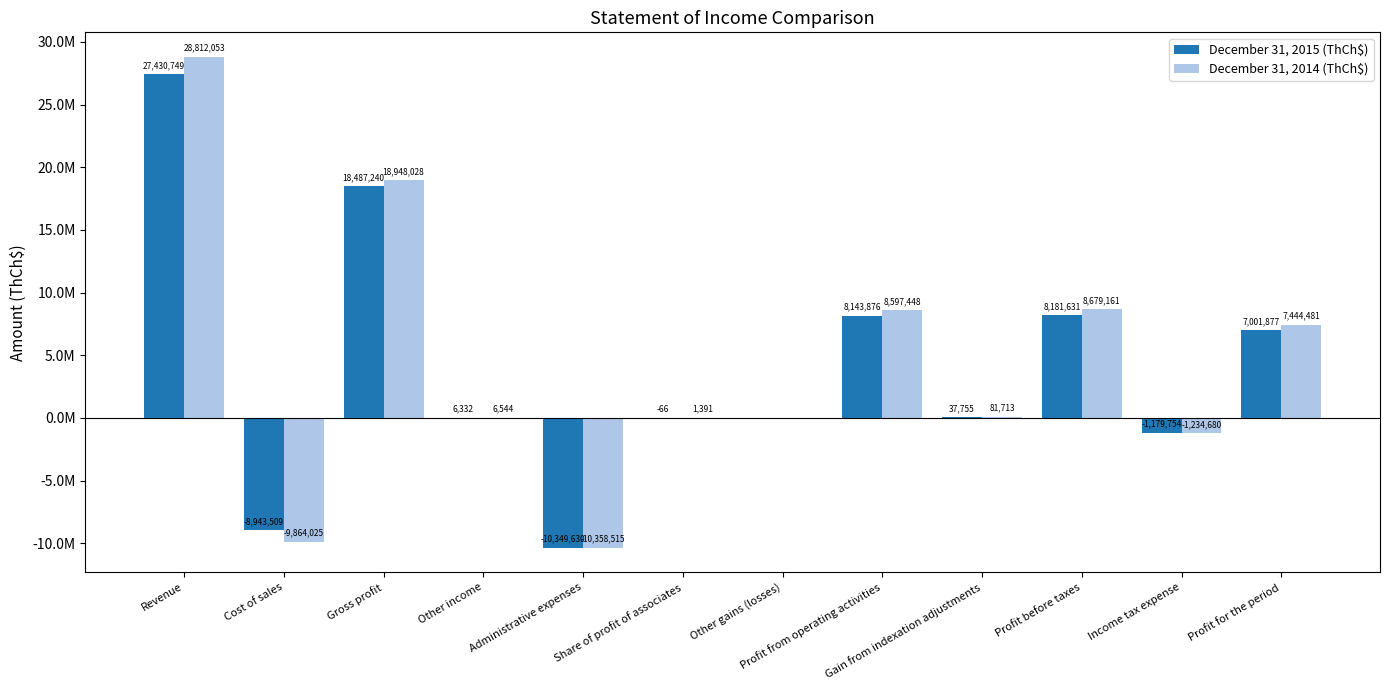

Which series changed the most between Administrative expenses and Profit before taxes?

December 31, 2014 (ThCh$)